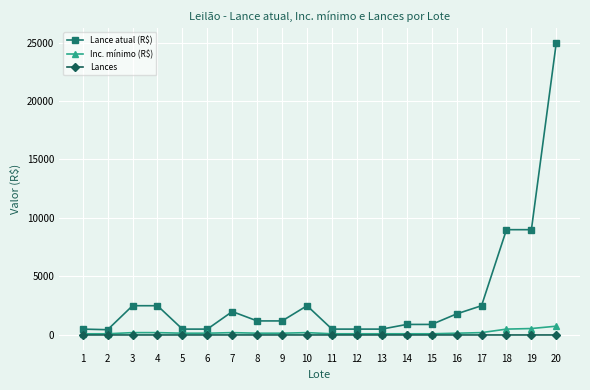

What is the highest value of the Inc. mínimo (R$) series?

750